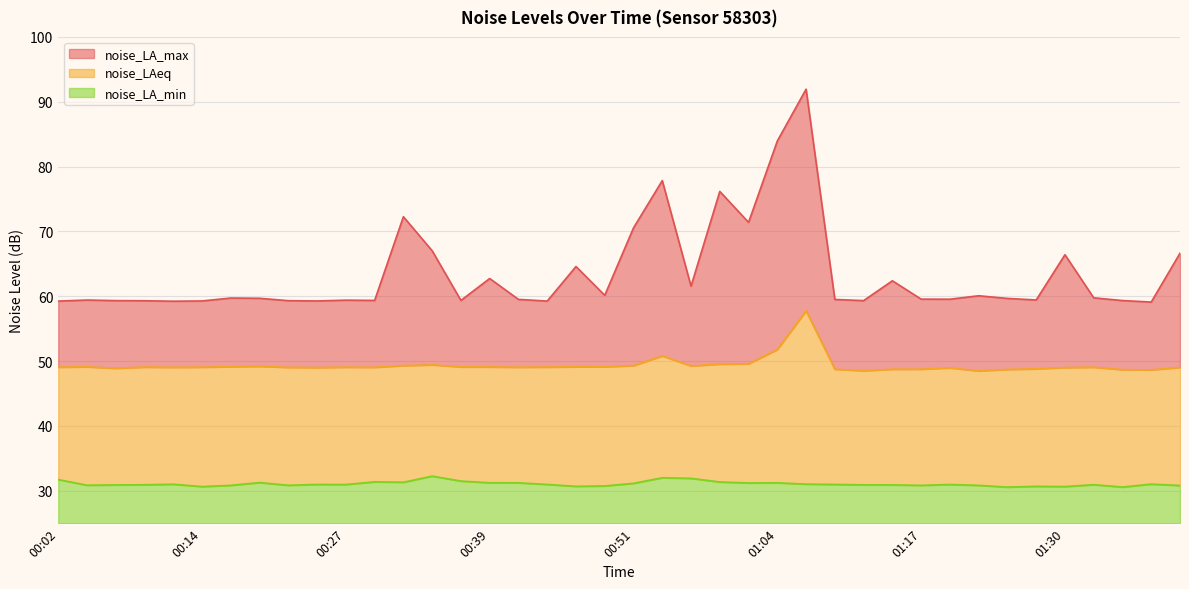

Reading left to right, extract all data points from this chart.

noise_LA_max: 59.3	59.4	59.3	59.3	59.2	59.3	59.7	59.7	59.3	59.3	59.4	59.4	72.3	67.0	59.4	62.7	59.5	59.3	64.6	60.1	70.5	77.8	61.6	76.2	71.4	84.0	91.9	59.5	59.3	62.4	59.6	59.5	60.1	59.7	59.4	66.4	59.8	59.3	59.1	66.6
noise_LAeq: 49.1	49.1	48.9	49.1	49.0	49.1	49.1	49.2	49.0	49.0	49.1	49.0	49.3	49.4	49.1	49.1	49.1	49.1	49.1	49.1	49.3	50.8	49.3	49.5	49.6	51.8	57.8	48.8	48.5	48.8	48.8	49.0	48.5	48.7	48.8	49.0	49.1	48.7	48.6	49.0
noise_LA_min: 31.7	30.9	30.9	30.9	31.0	30.6	30.8	31.3	30.9	31.0	31.0	31.4	31.3	32.3	31.5	31.2	31.2	31.0	30.7	30.8	31.1	32.0	31.9	31.4	31.2	31.2	31.0	31.0	30.9	30.9	30.8	31.0	30.8	30.6	30.7	30.6	30.9	30.6	31.0	30.8